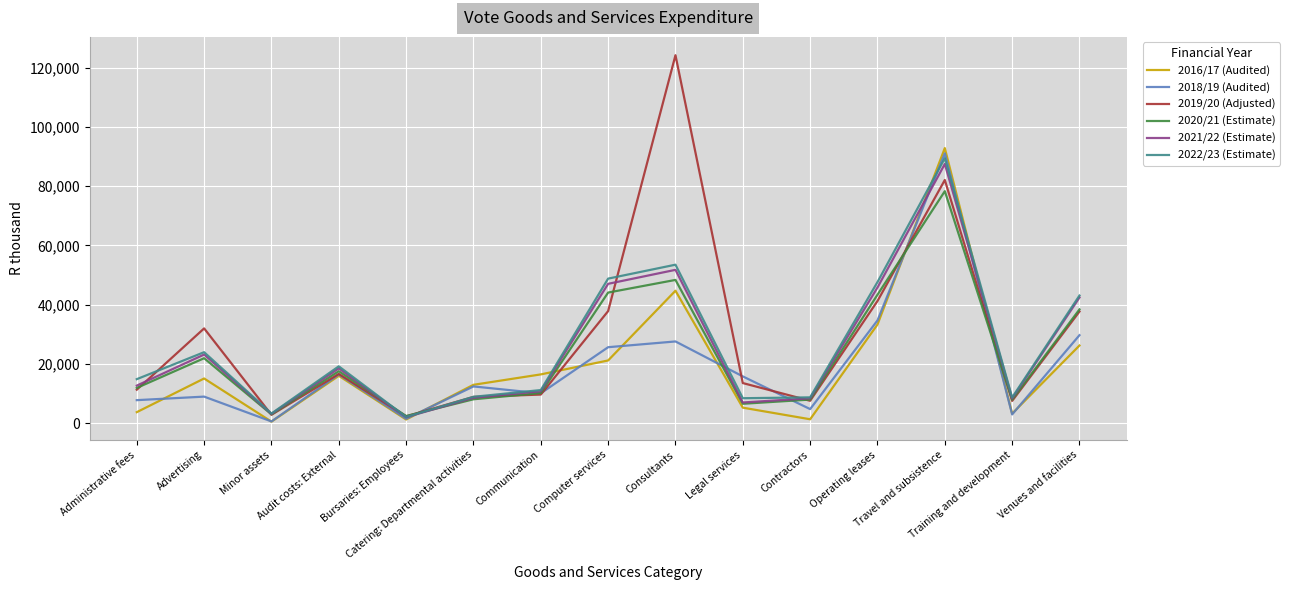

Where do 2016/17 (Audited) and 2020/21 (Estimate) first cross each other?

Bursaries: Employees and Catering: Departmental activities